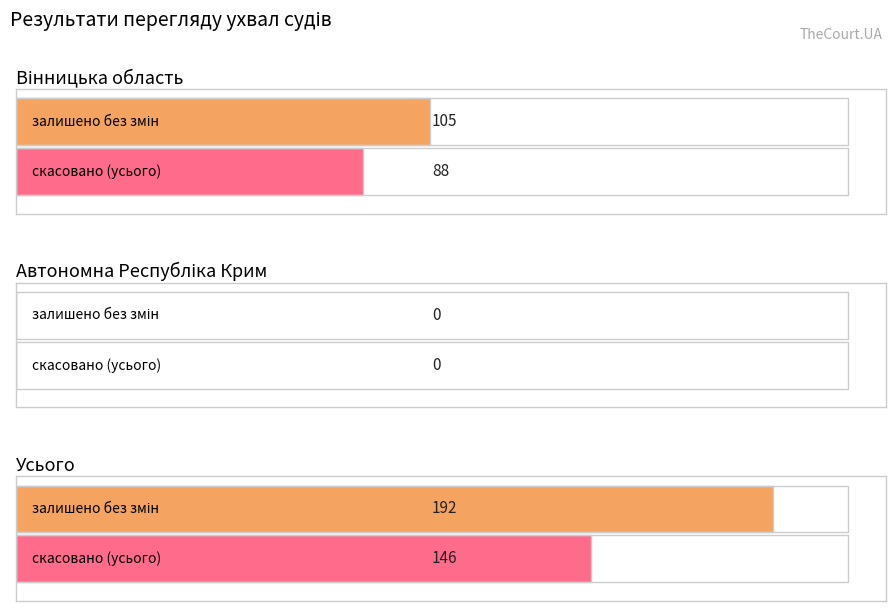

What position from the left is Вінницька область?

1